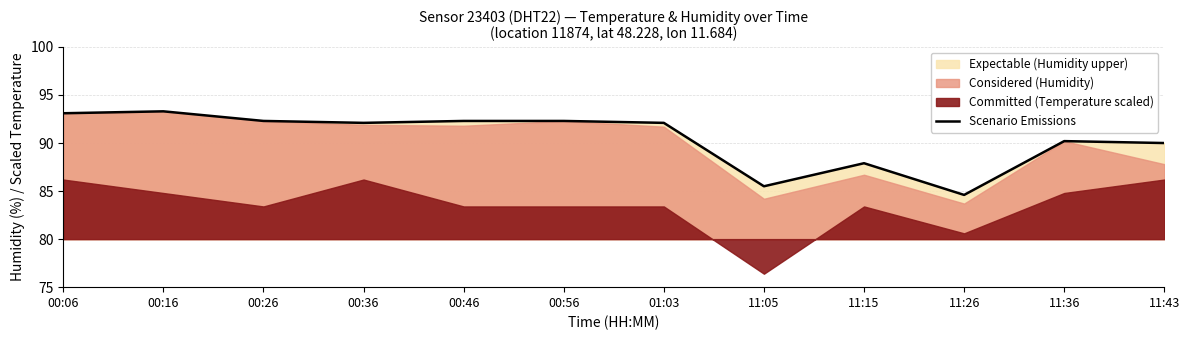

What is the label of the 4th point from the right?

11:15